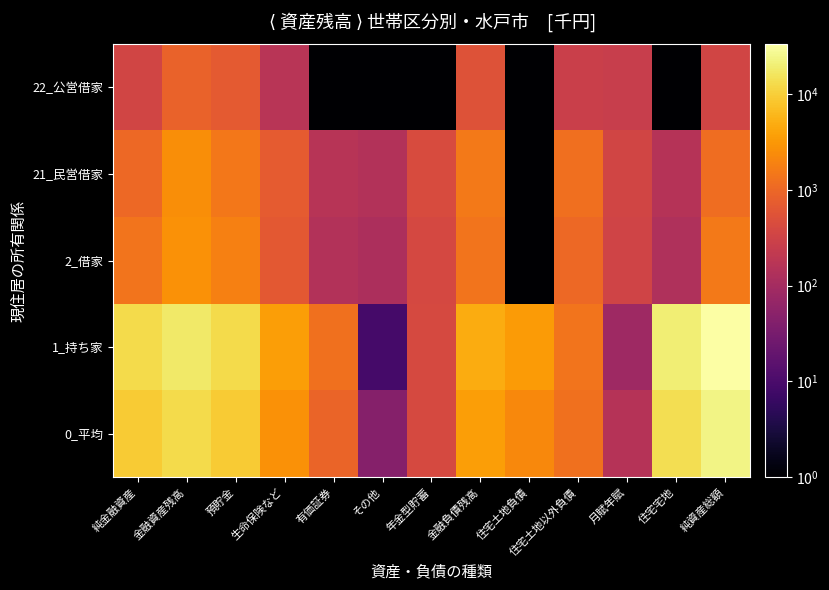

What is the total value across all series at 生命保険など?

7915.0